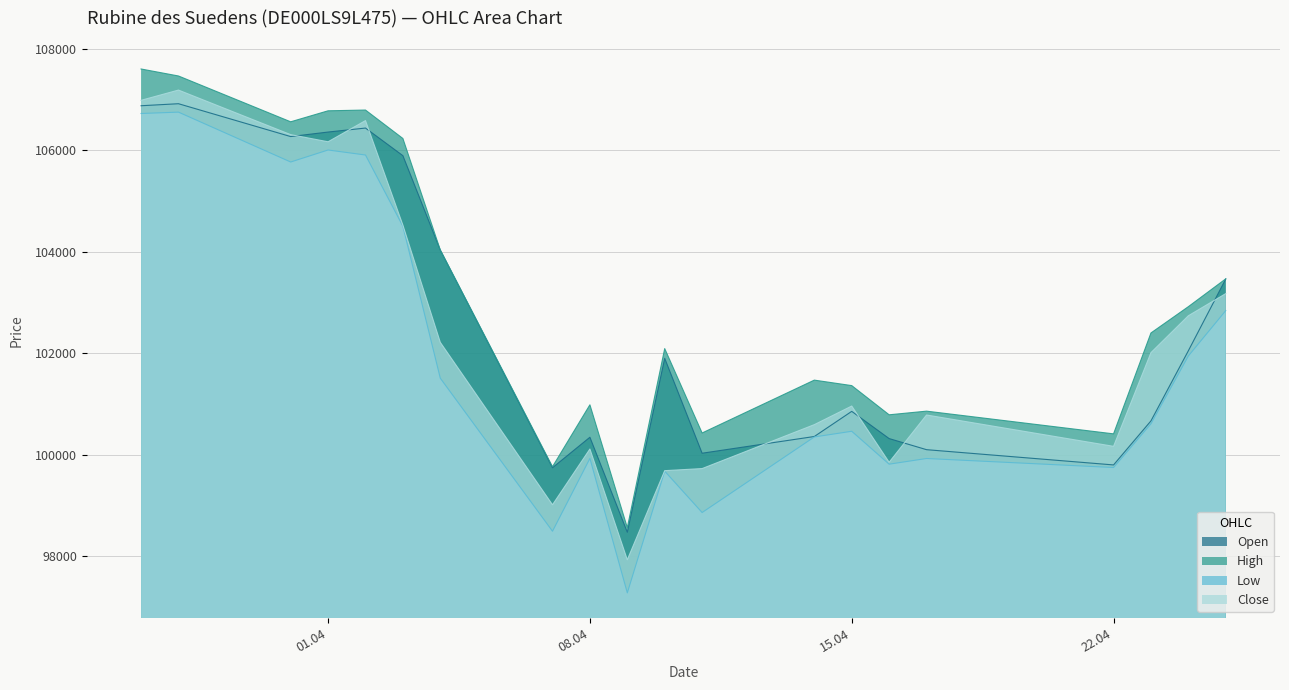

True or false: Open and High cross at least once.

False